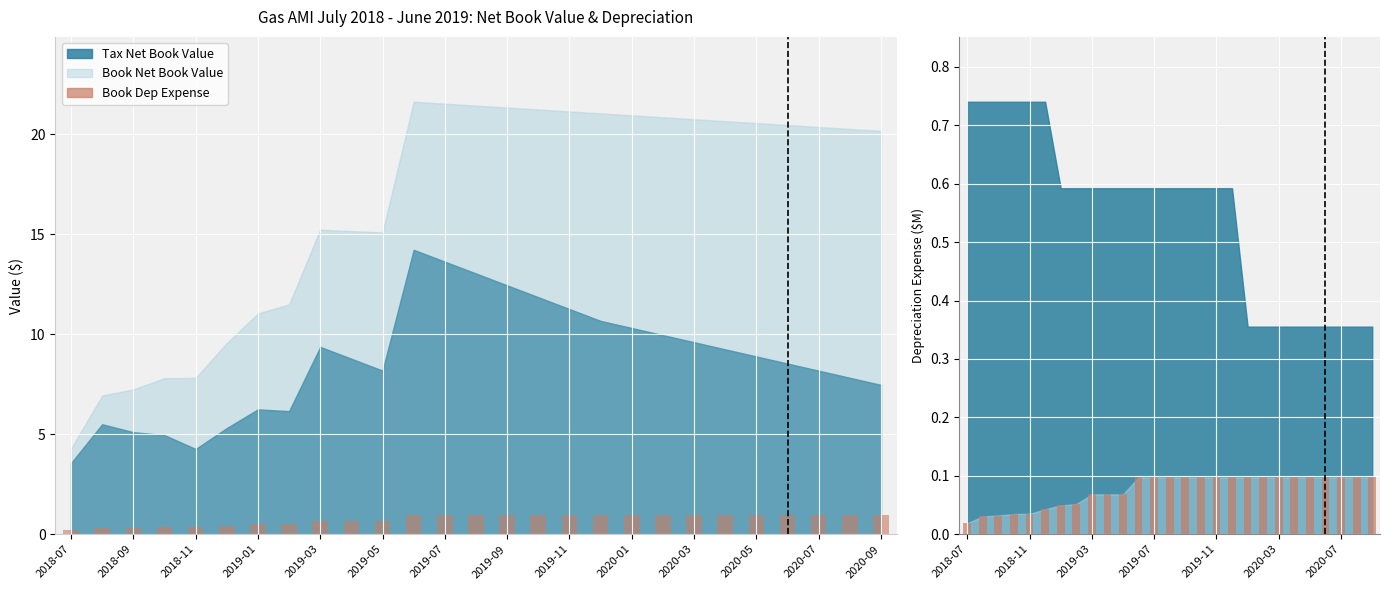

What position from the left is 26?

27